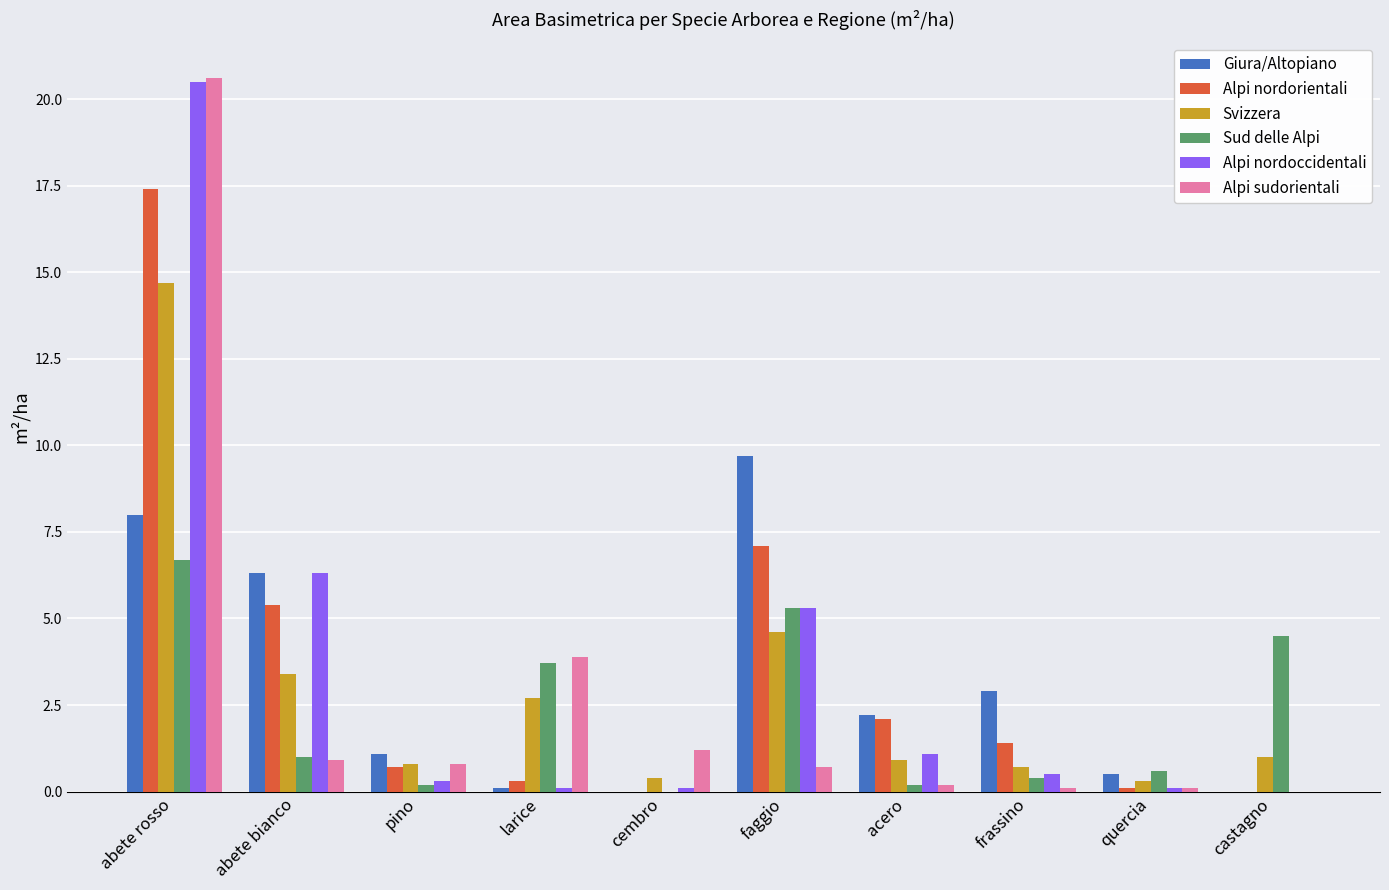

Between cembro and frassino, which series saw the biggest shift?

Giura/Altopiano